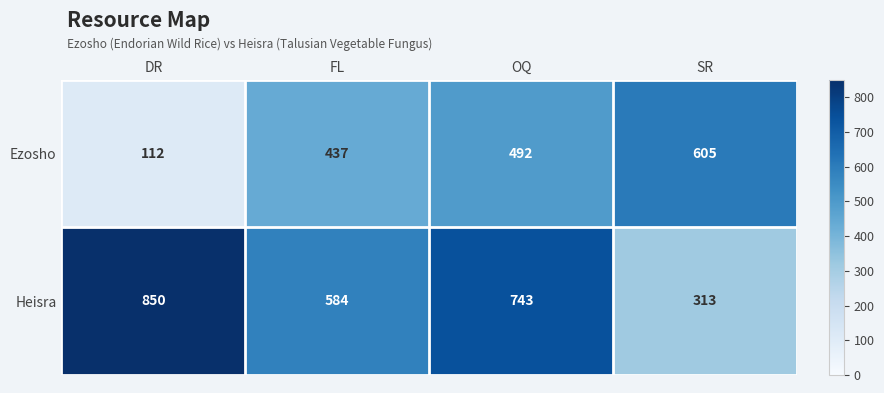

What value does the Ezosho series have at SR?

605